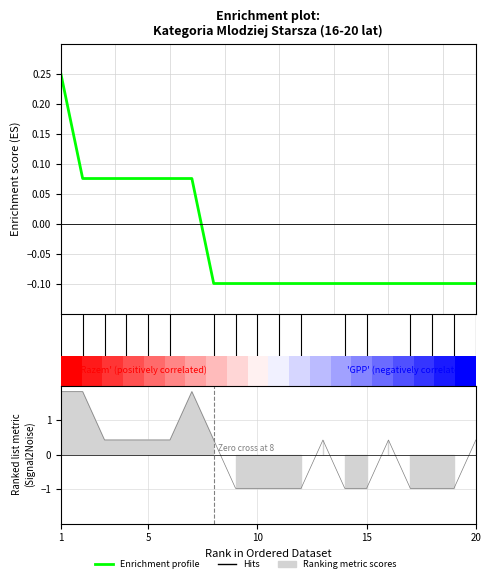

Where is the data nearest to the value 0?

2.5